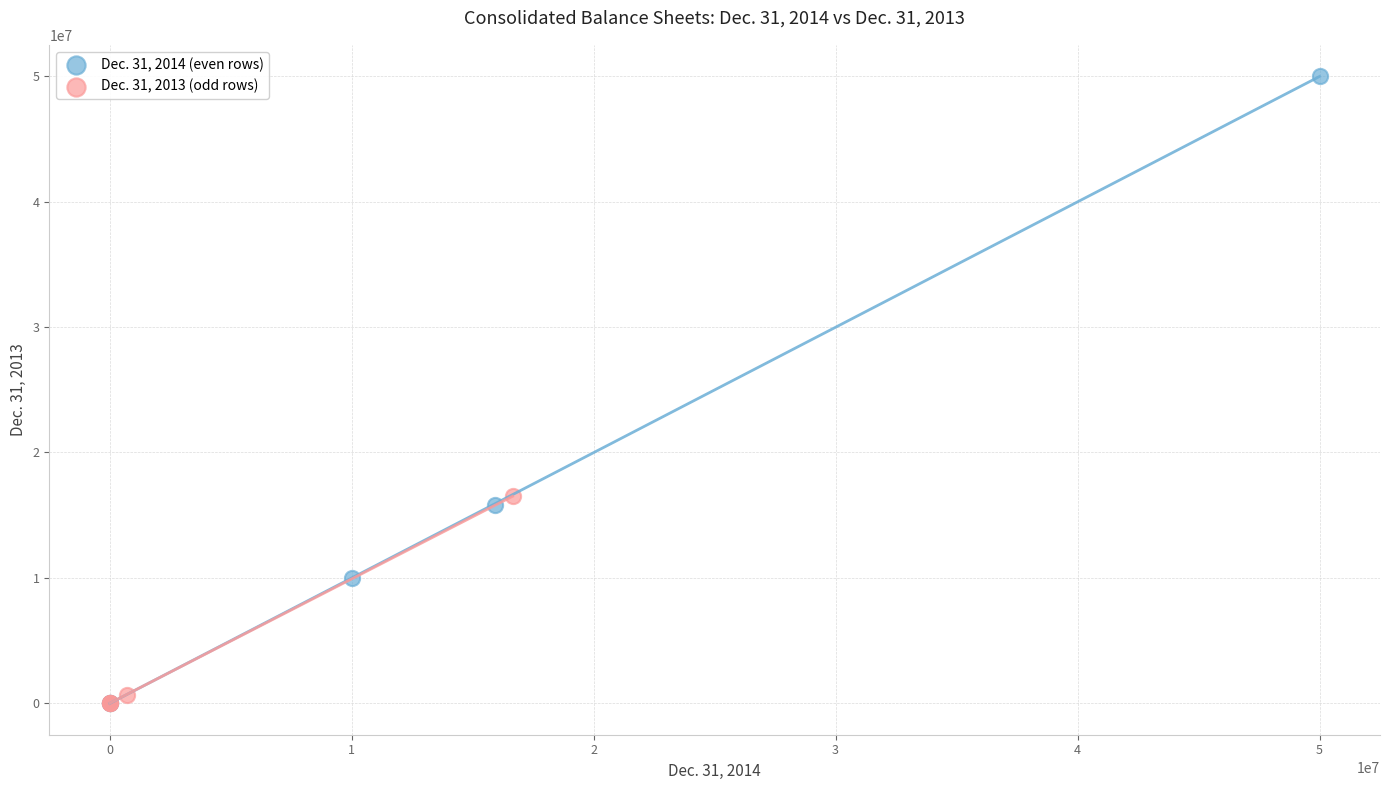

Which series has the largest Y range (max minus min)?

Dec. 31, 2014 (even rows)